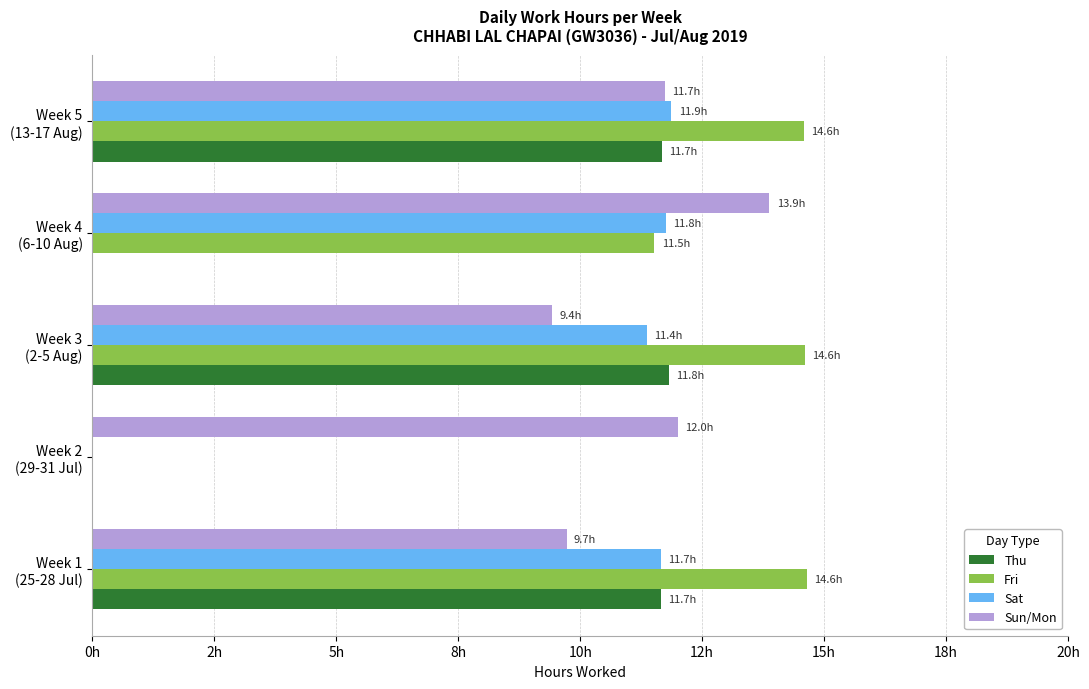

What are all the series names shown in the legend?

Thu, Fri, Sat, Sun/Mon